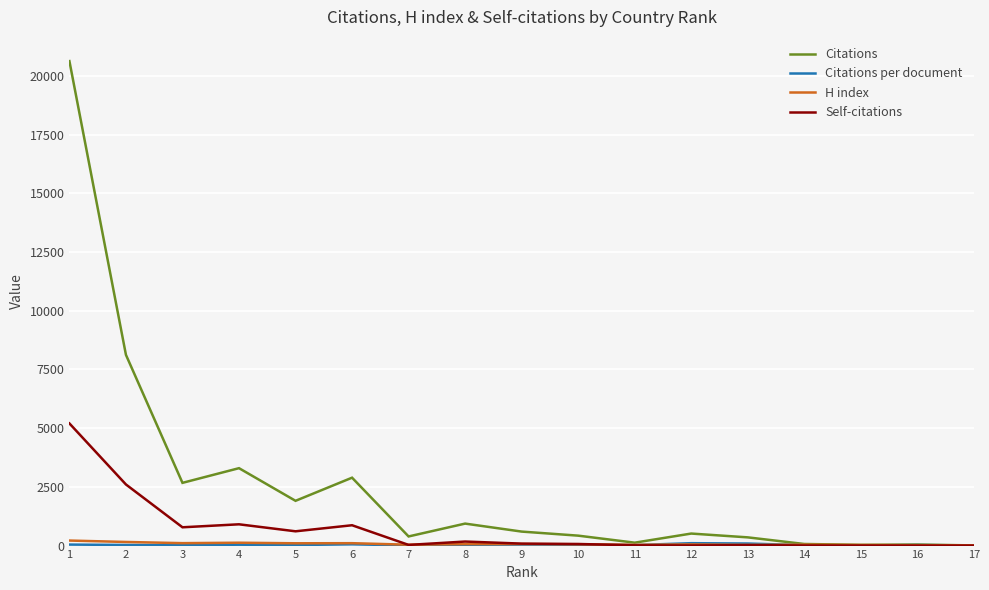

The value of Self-citations at 2 is 4658.5. True or false?

False